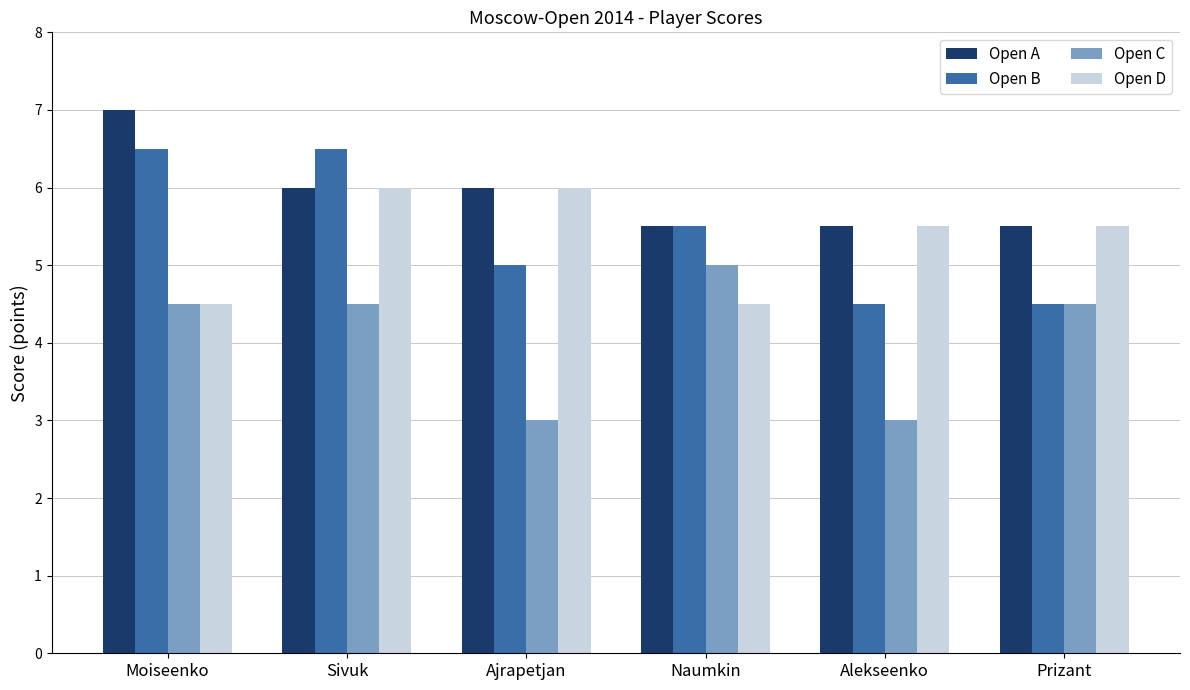

At which label does Open C reach its peak?

Naumkin